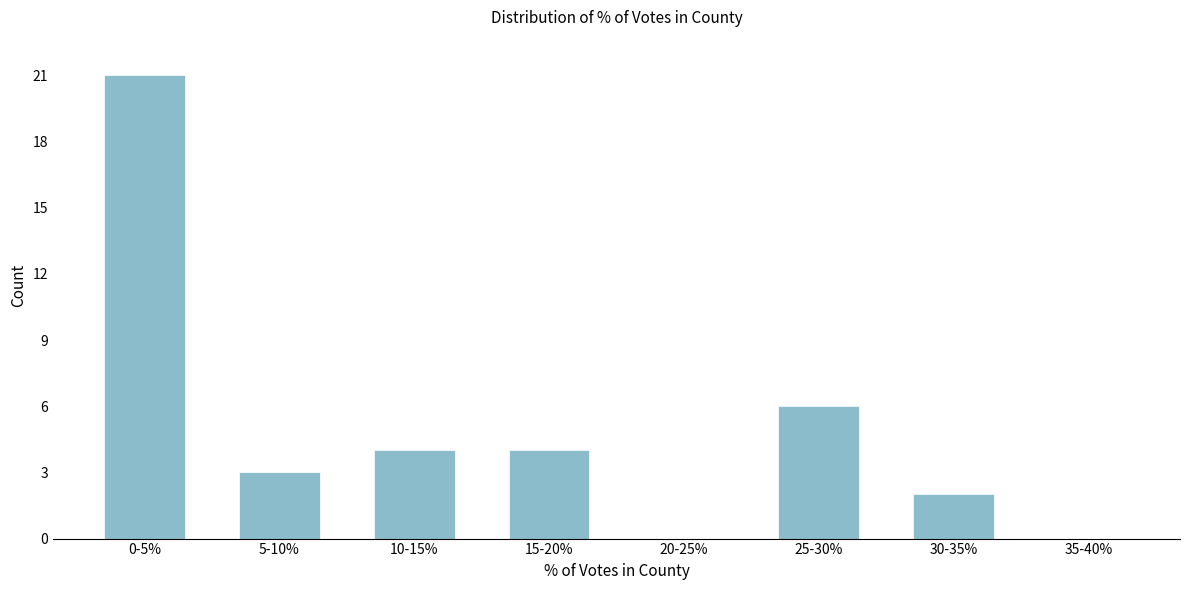

Reading left to right, list all the values displayed in this chart.

0-5%=21	5-10%=3	10-15%=4	15-20%=4	20-25%=0	25-30%=6	30-35%=2	35-40%=0